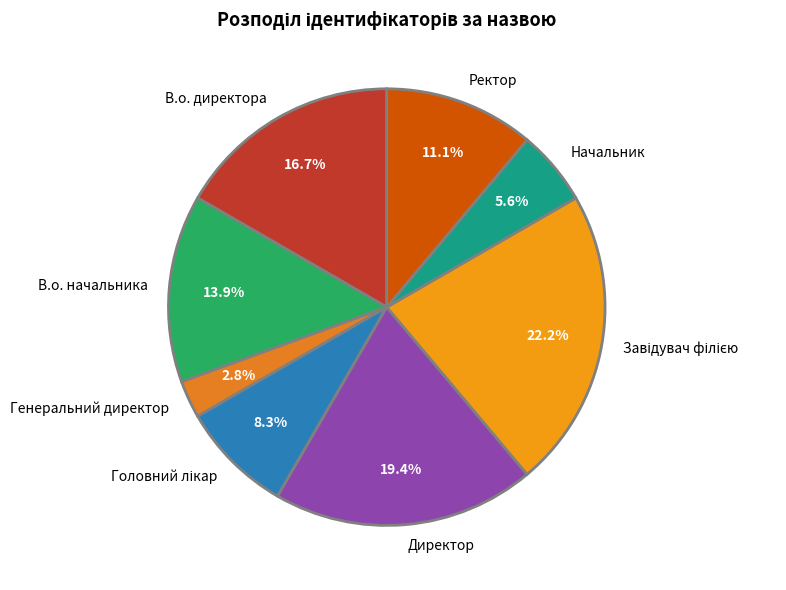

What is the ratio of the value at Ректор to the value at Начальник?

2.0